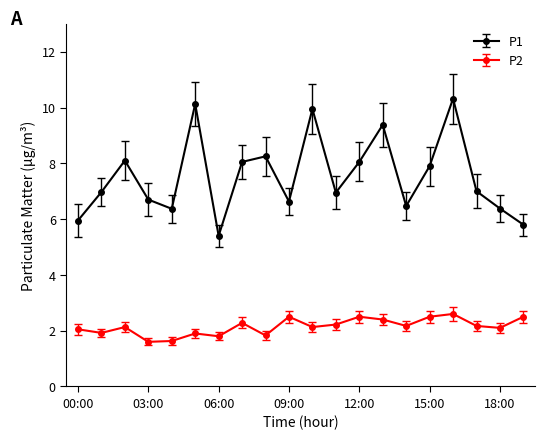

Does the chart have visible grid lines?

No